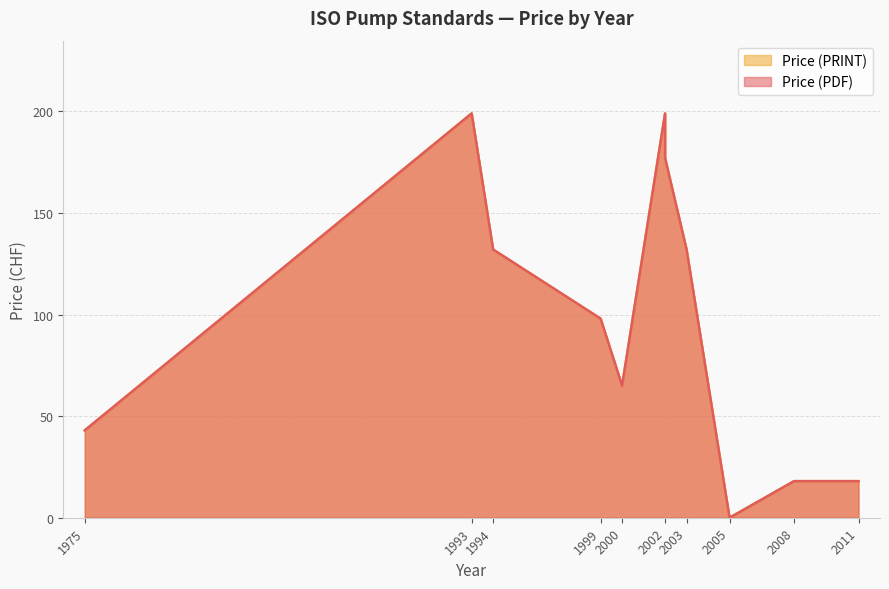

Reading left to right, extract all data points from this chart.

Price (PDF): 43	199	132	98	65	199	177	132	0	18	18	18
Price (PRINT): 43	199	132	98	65	199	177	132	0	18	18	18